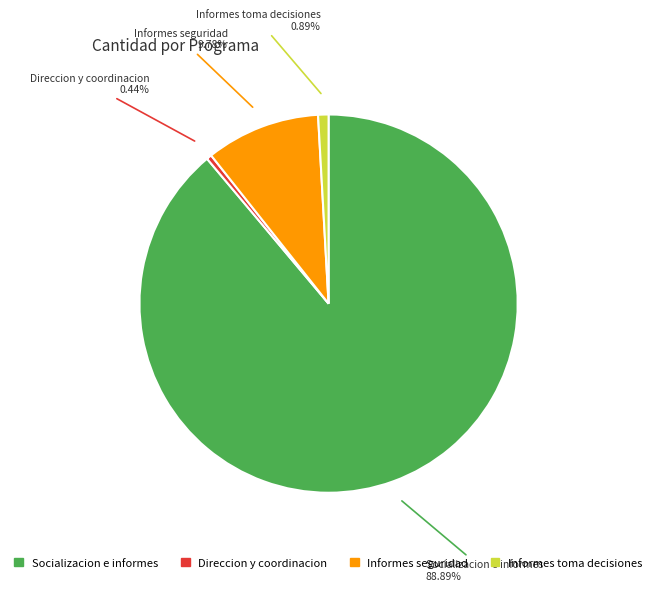

Approximately how many times larger is the value at Informes seguridad compared to Informes toma decisiones?

11.0